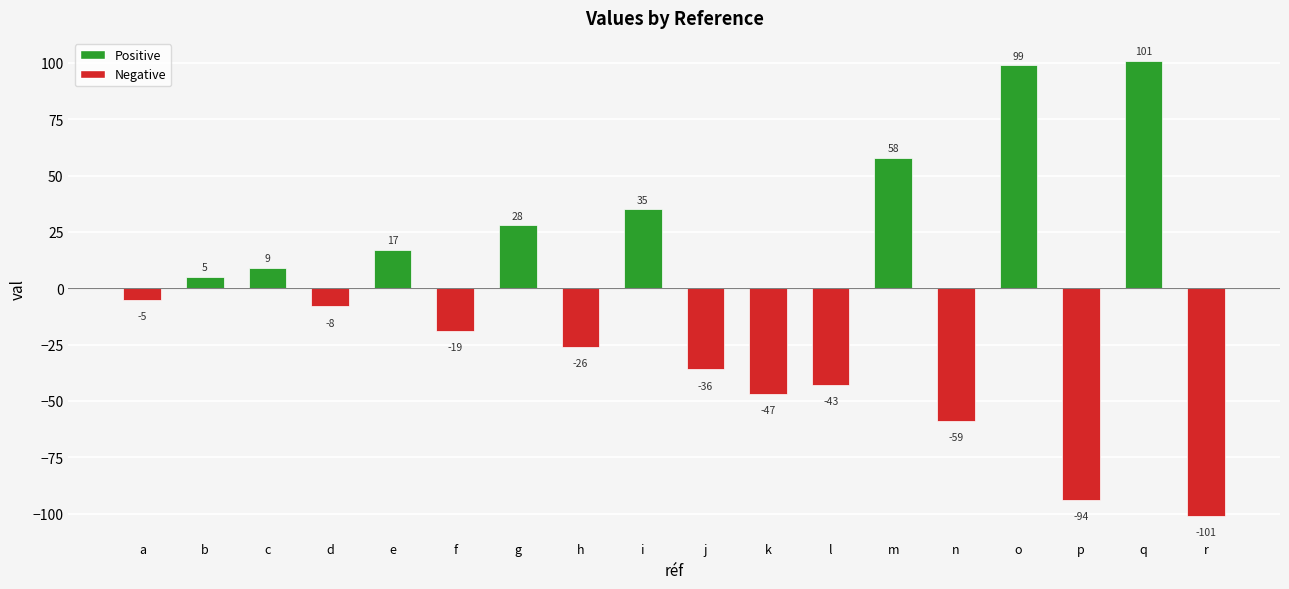

Is it true that the value at o is 168?

False